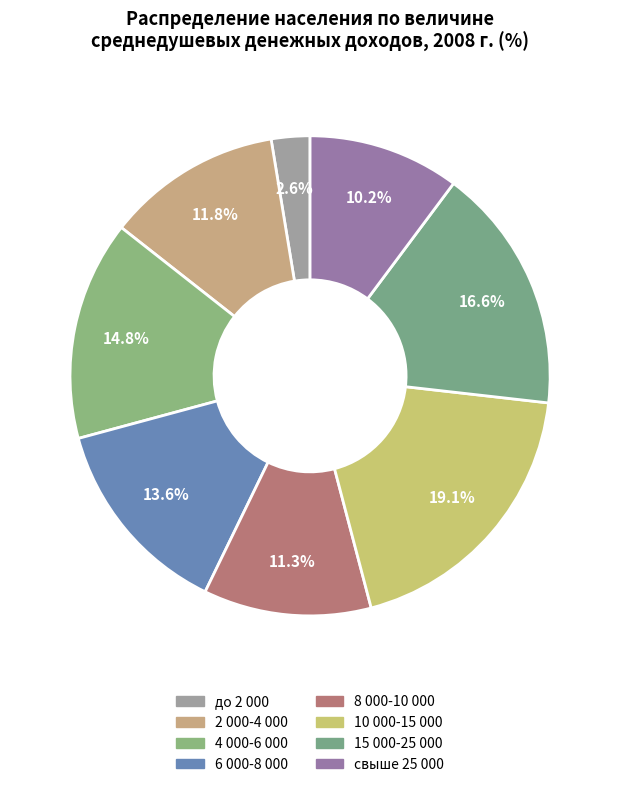

Do до 2 000 and 2 000-4 000 together represent more than half of the pie?

No